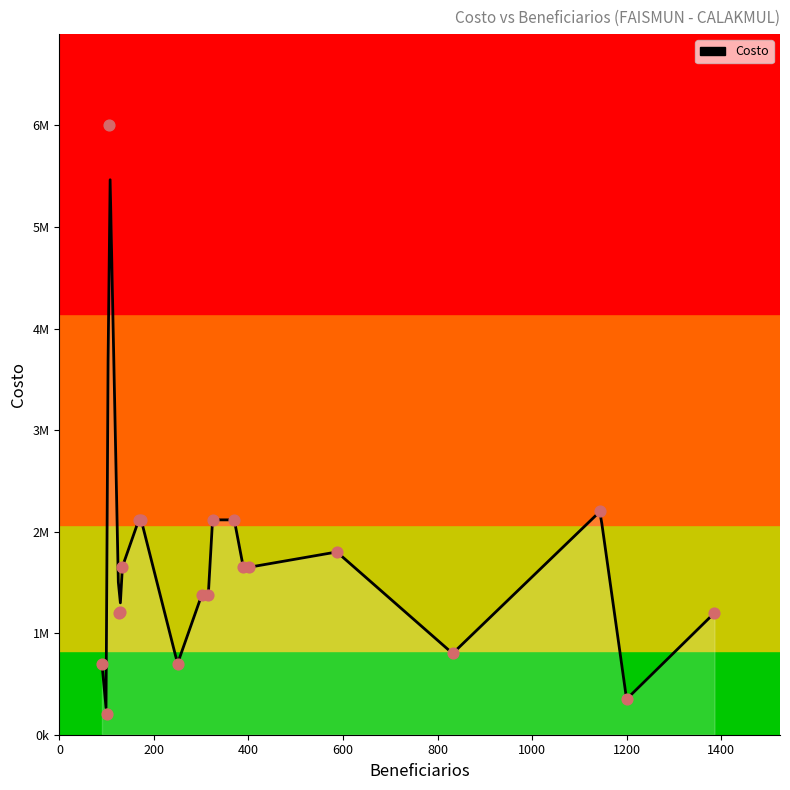

Between 315 and 370, which is larger?

370